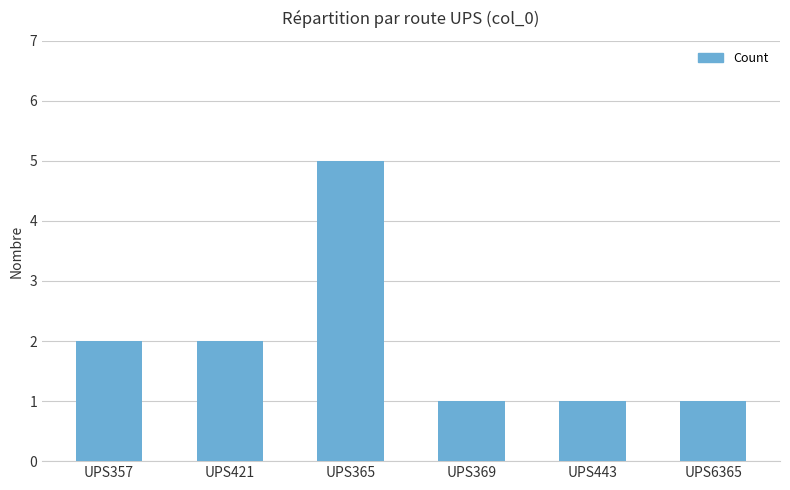

Which has a higher value, UPS6365 or UPS365?

UPS365